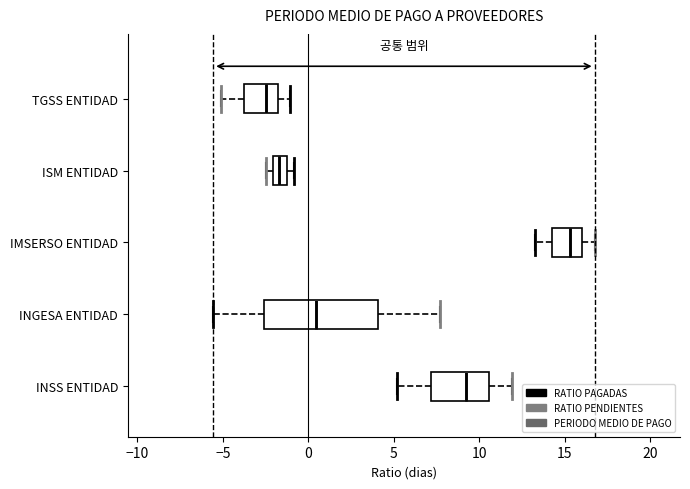

Which box is the widest, from its left edge to its right edge?

INGESA ENTIDAD